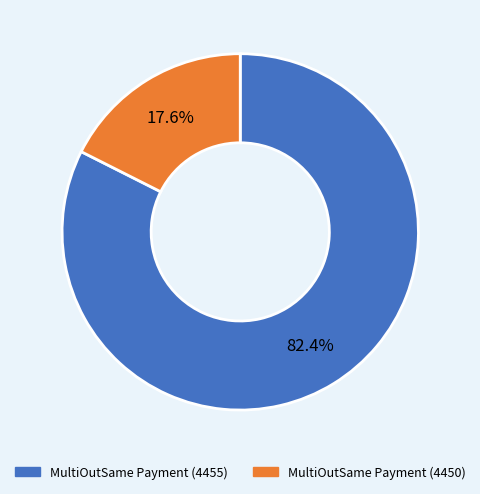

What portion of the pie excludes MultiOutSame Payment (4450)?

82.4%